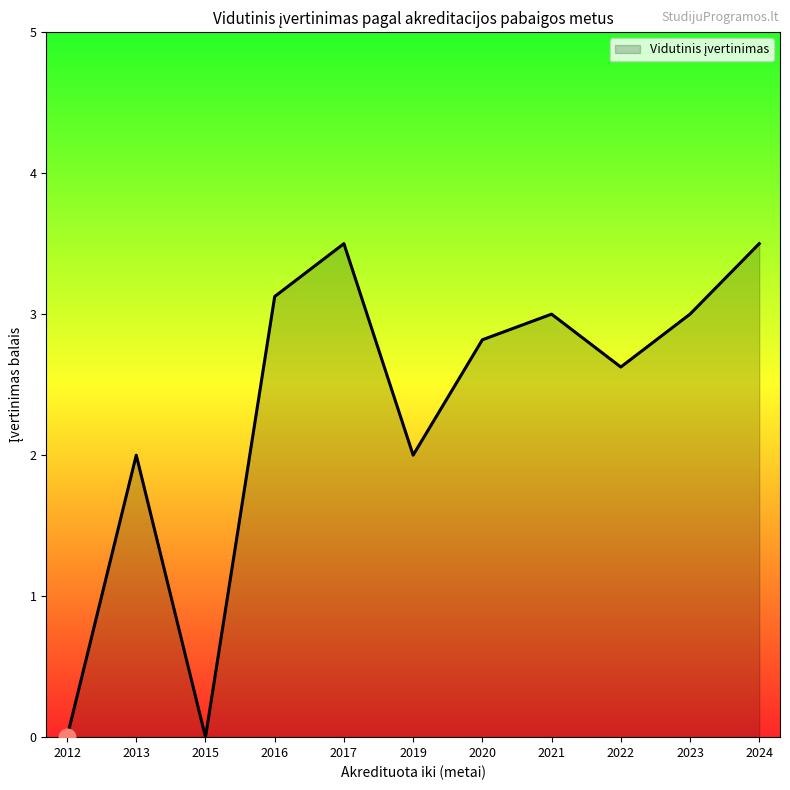

What is the change in value from 2019 to 2022?

+0.6